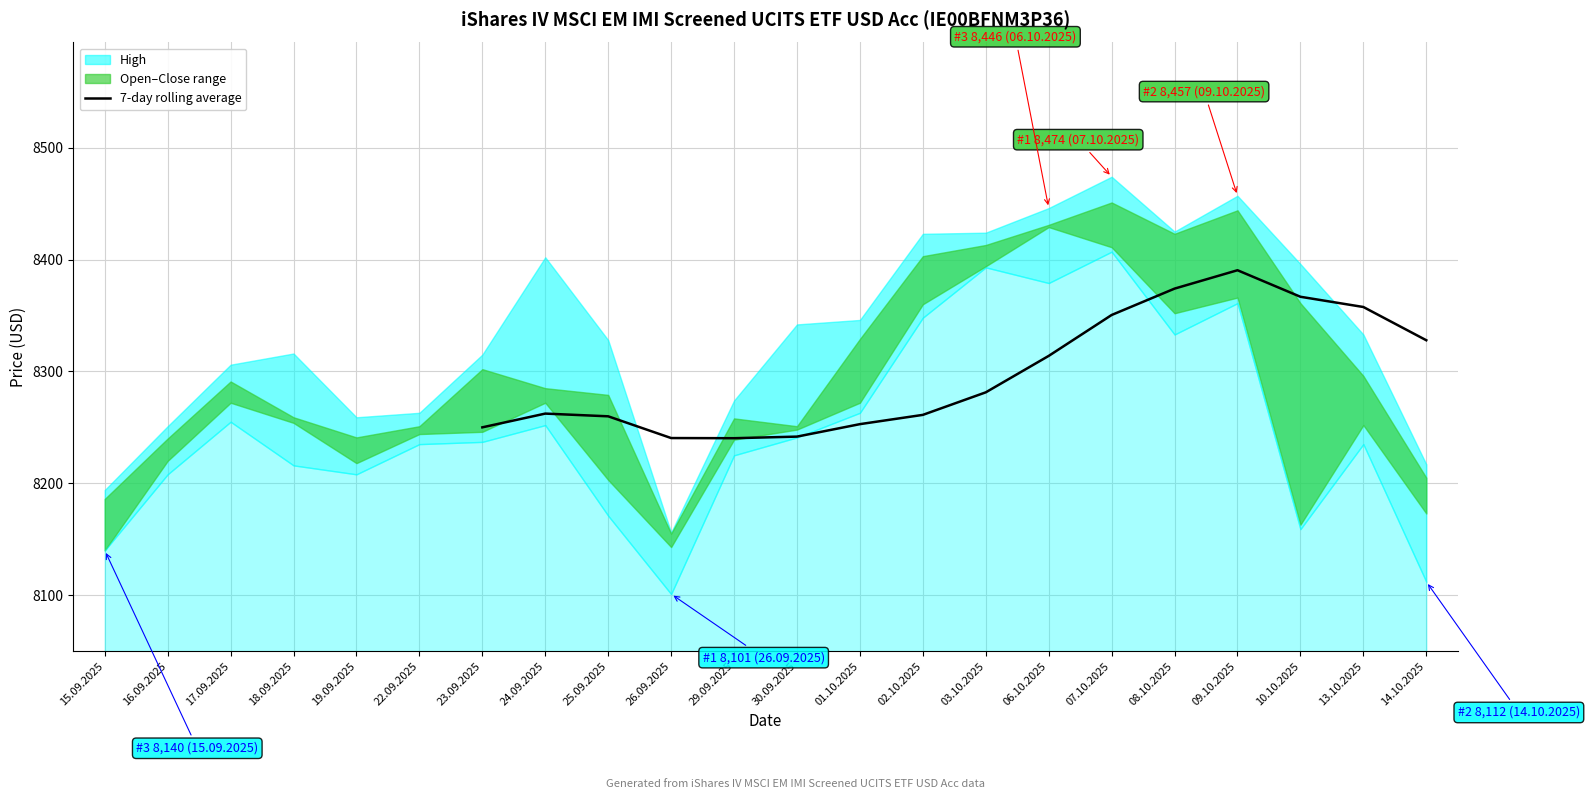

The value of 7-day rolling average at 13.10.2025 is 2624.4. True or false?

False